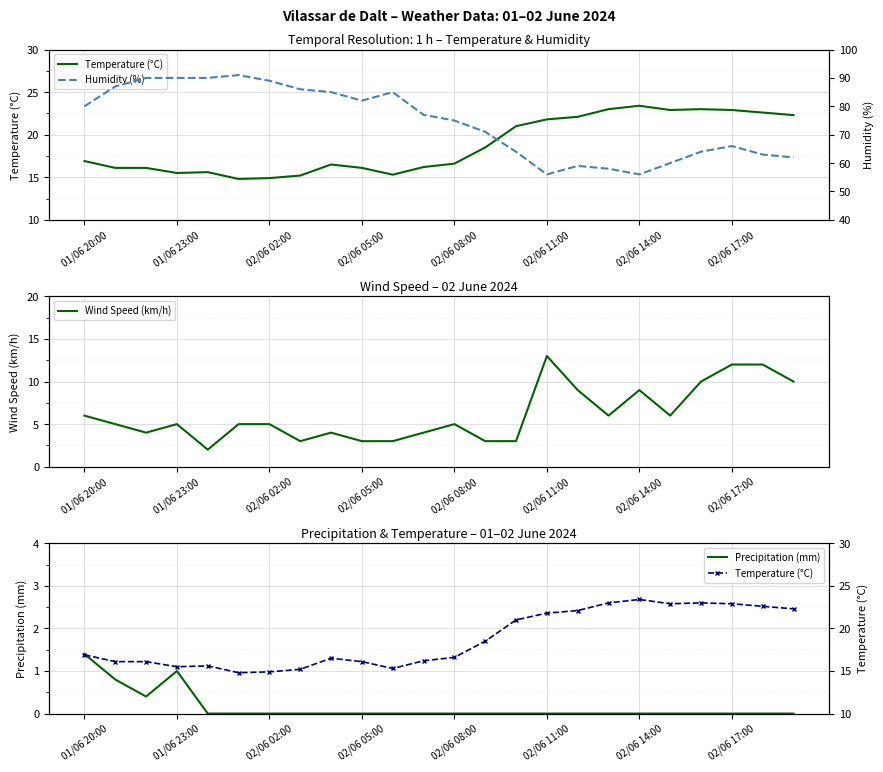

True or false: Humidity (%) and Precipitation (mm) cross at least once.

False